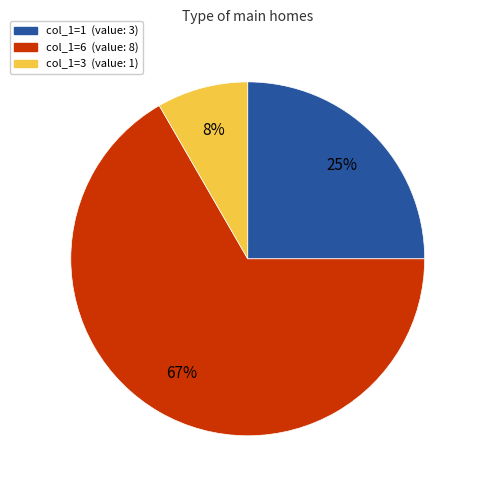

To the nearest percent, what is the average slice percentage?

33%